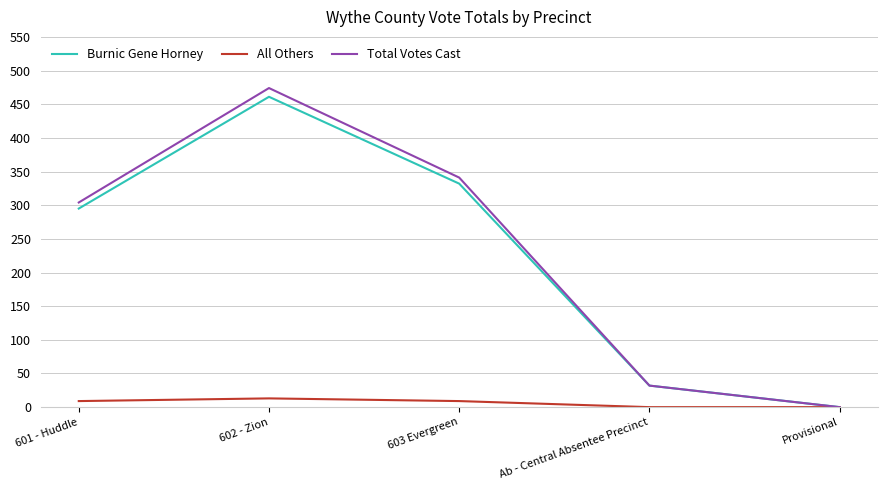

What is the difference between the Total Votes Cast values at 602 - Zion and Ab - Central Absentee Precinct?

442